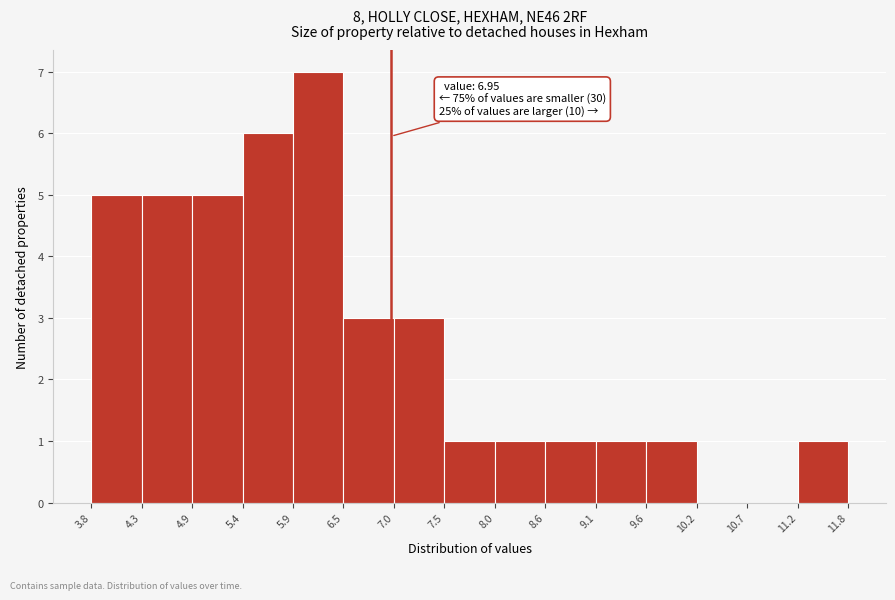

Over which range of the x-axis is the bar tallest?

5.9 to 6.5